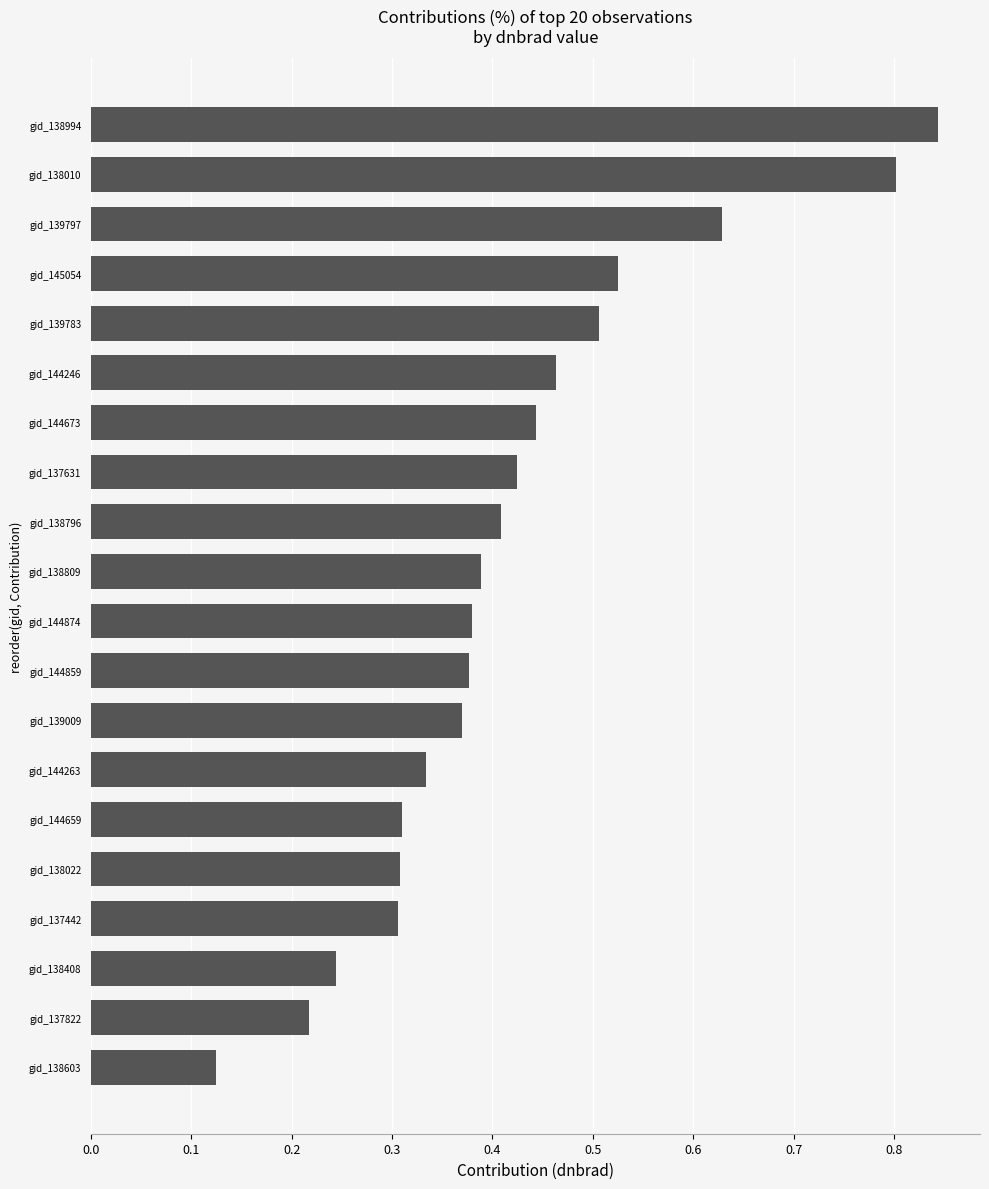

Count the number of data series in this chart.

1